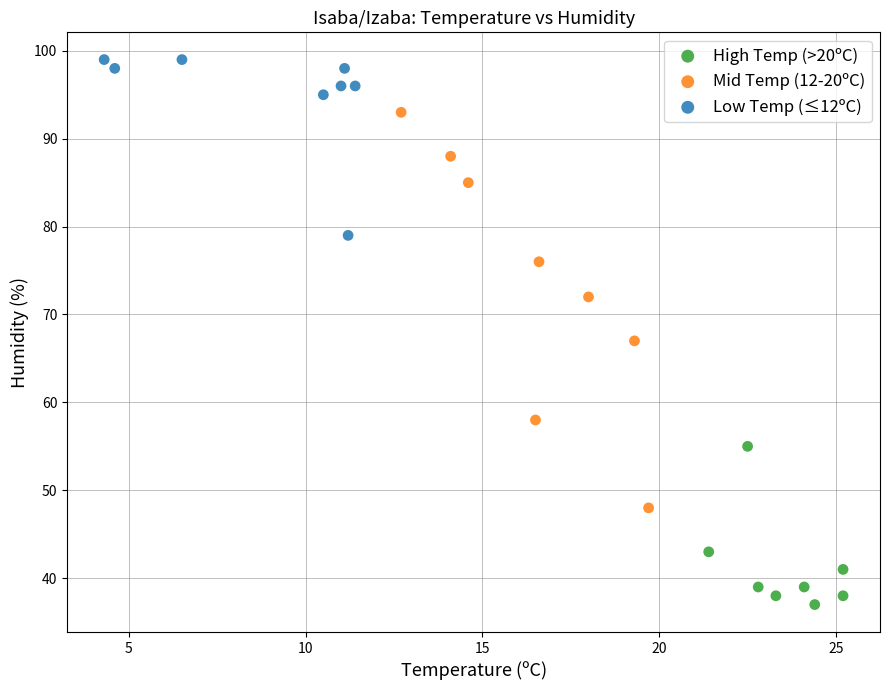

Which series reaches the minimum Y coordinate?

High Temp (>20ºC)